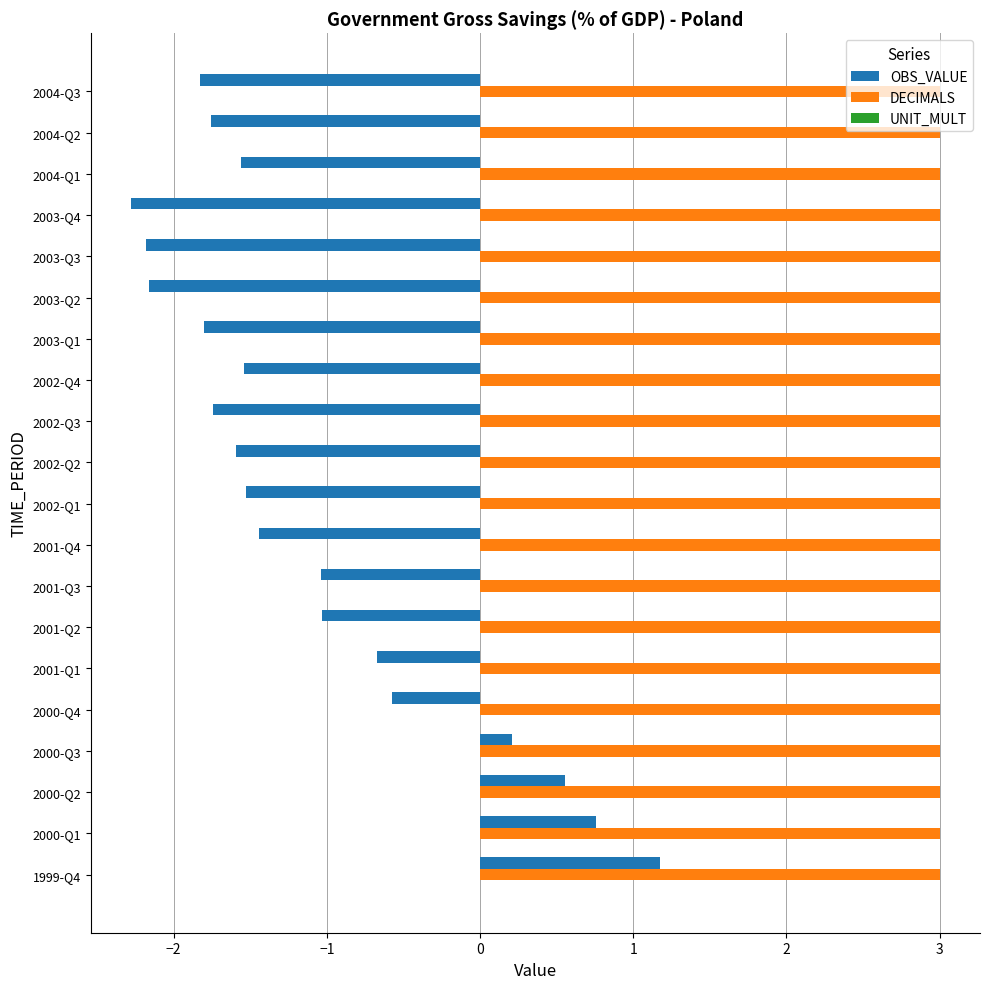

Between 1999-Q4 and 2000-Q2, which series saw the biggest shift?

OBS_VALUE